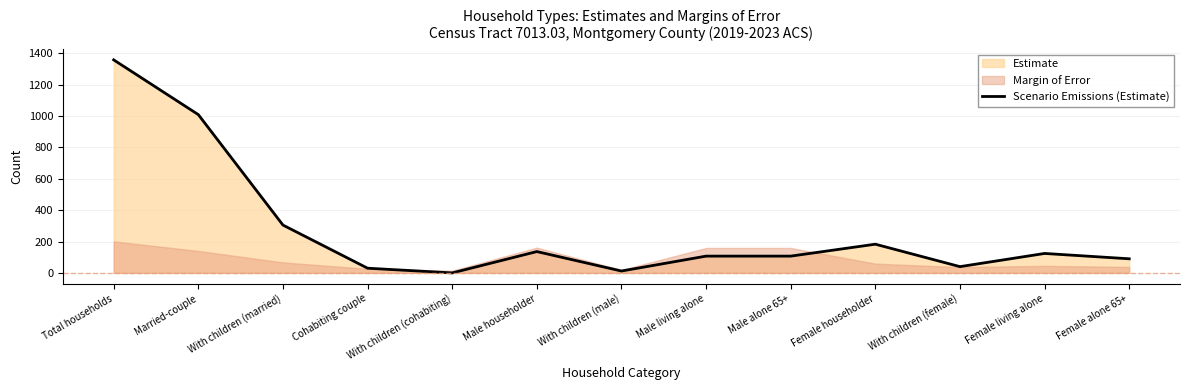

Approximately how many times larger is the value at Male living alone compared to Total households?

0.1